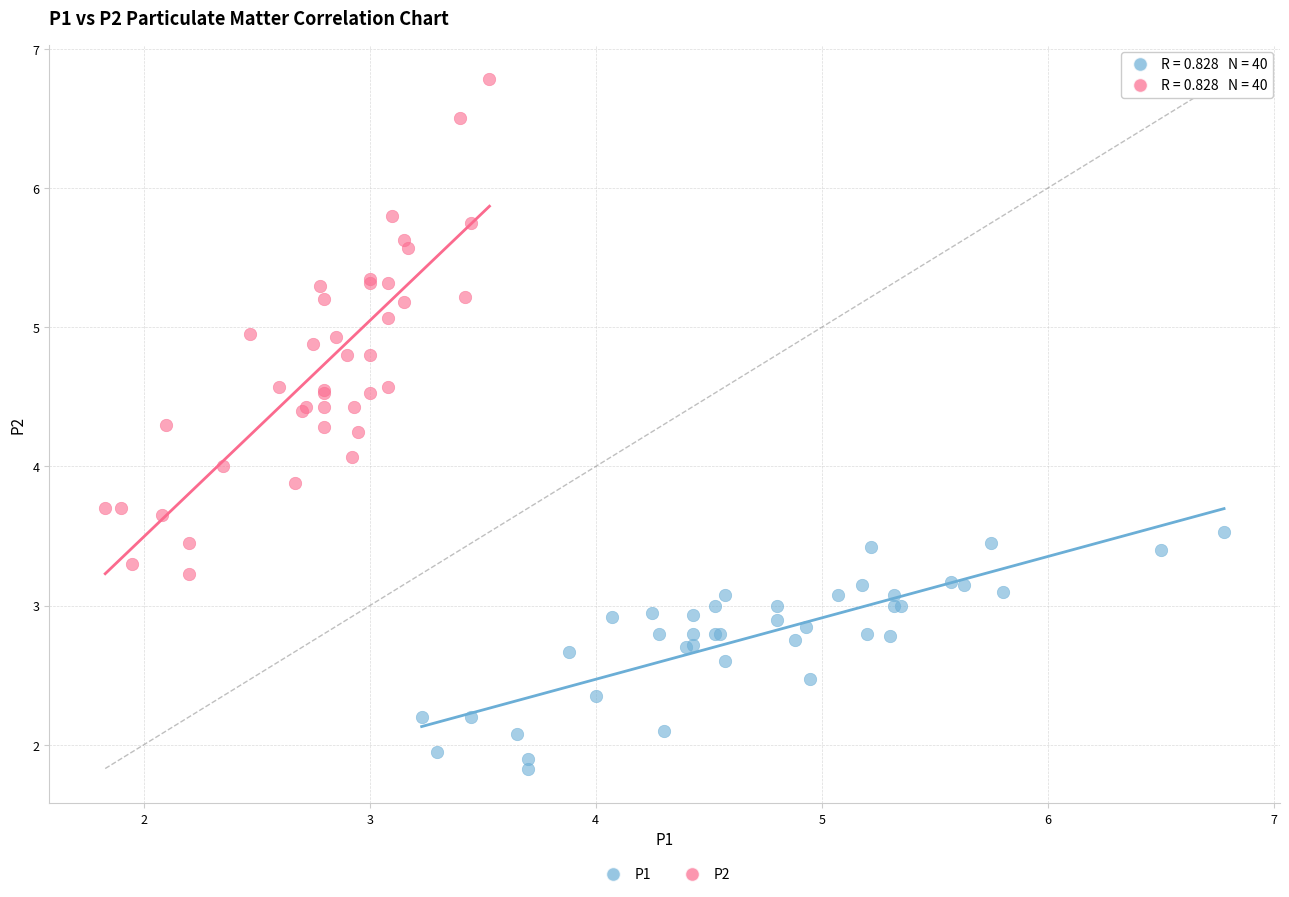

Which series reaches the maximum Y coordinate?

P2